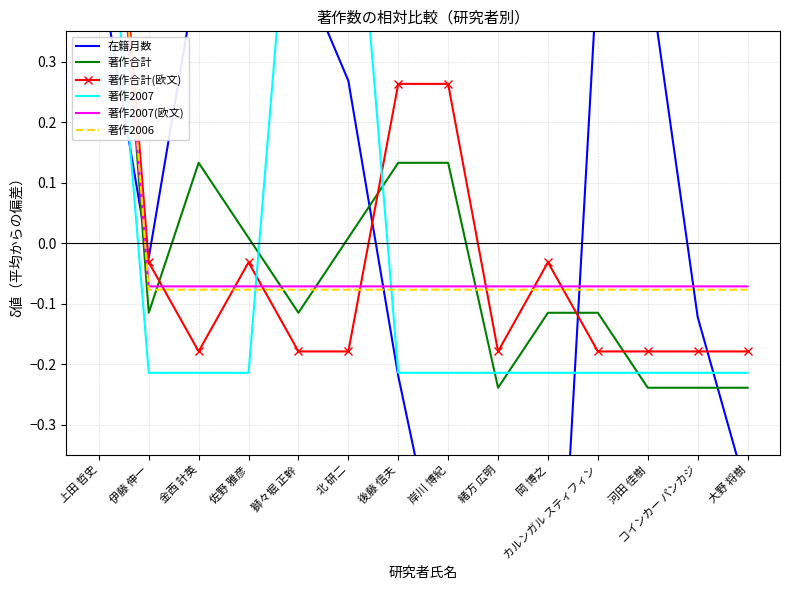

How many values in the 著作2007(欧文) series exceed 0?

1